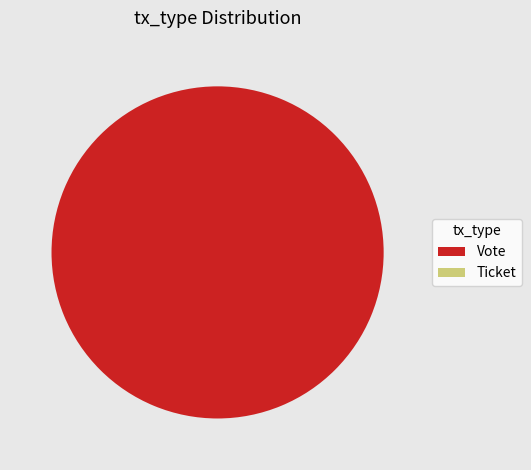

To the nearest percent, what is the difference between the largest and smallest slice percentages?

100%